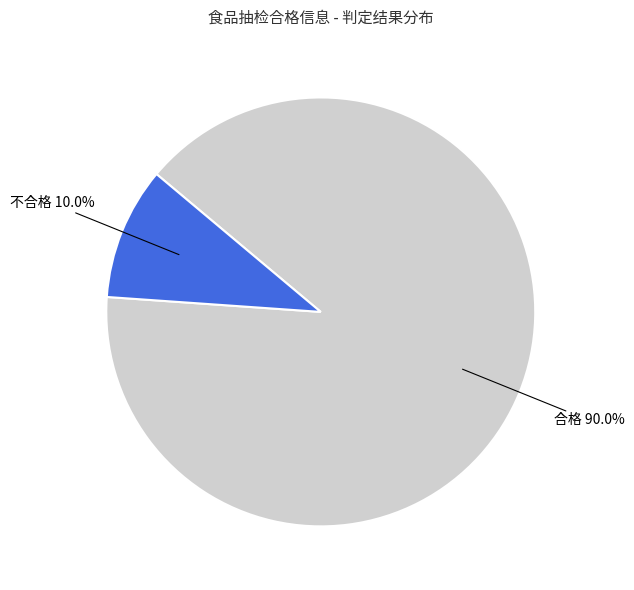

How many slices are in this pie chart?

2